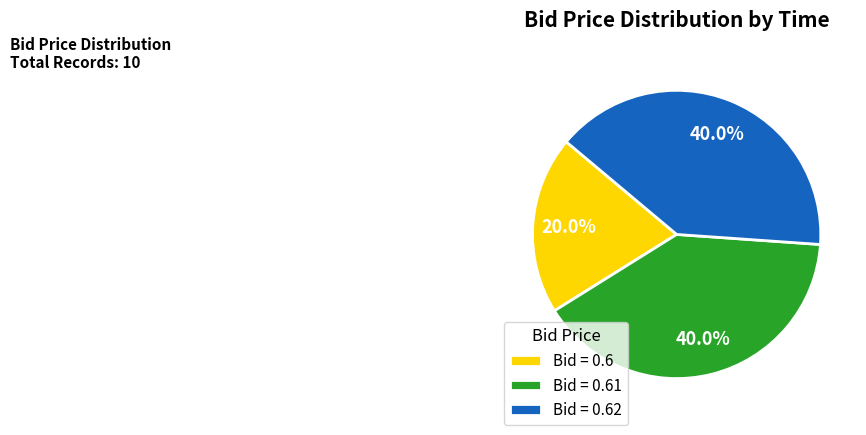

Combined, what portion of the pie is Bid = 0.6 and Bid = 0.61?

60.0%